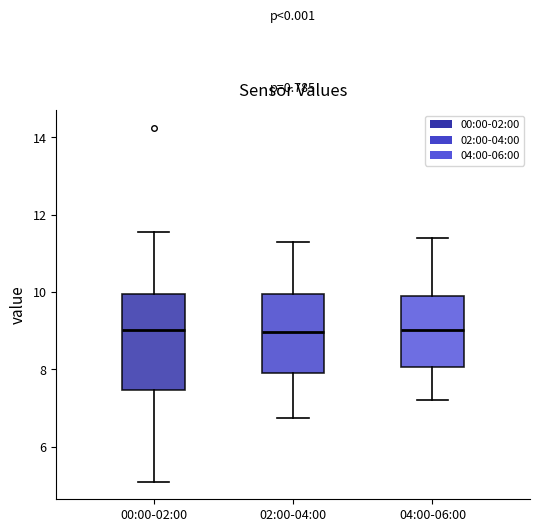

Which box is the tallest, from its lower edge to its upper edge?

00:00-02:00